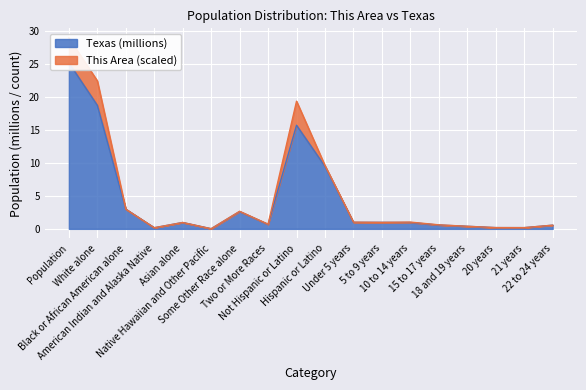

List the labels in order of value, largest first.

Population, White alone, Not Hispanic or Latino, Hispanic or Latino, Black or African American alone, Some Other Race alone, Under 5 years, 5 to 9 years, Asian alone, 10 to 14 years, Two or More Races, 15 to 17 years, 22 to 24 years, 18 and 19 years, 20 years, 21 years, American Indian and Alaska Native, Native Hawaiian and Other Pacific